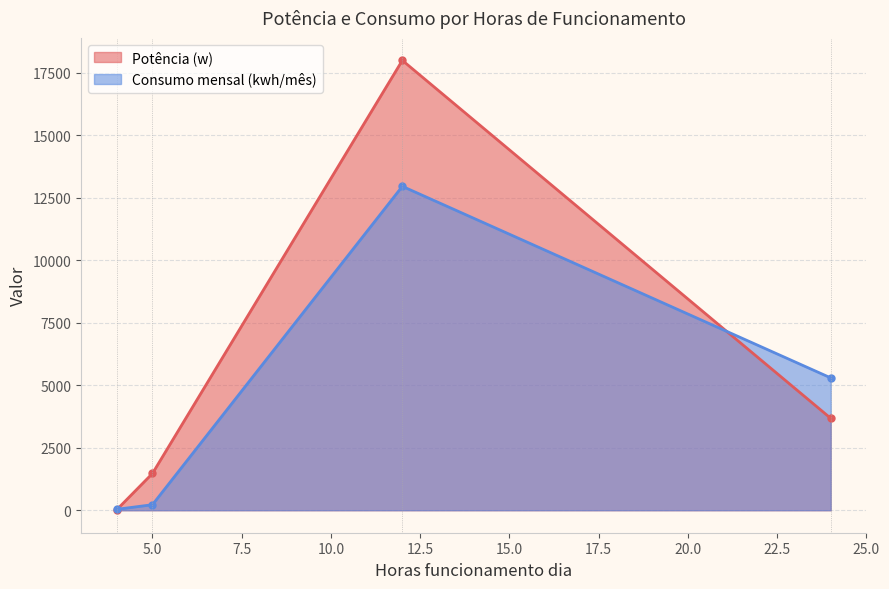

What is the value of the Potência (w) point at the 3rd from the left?

18000.0